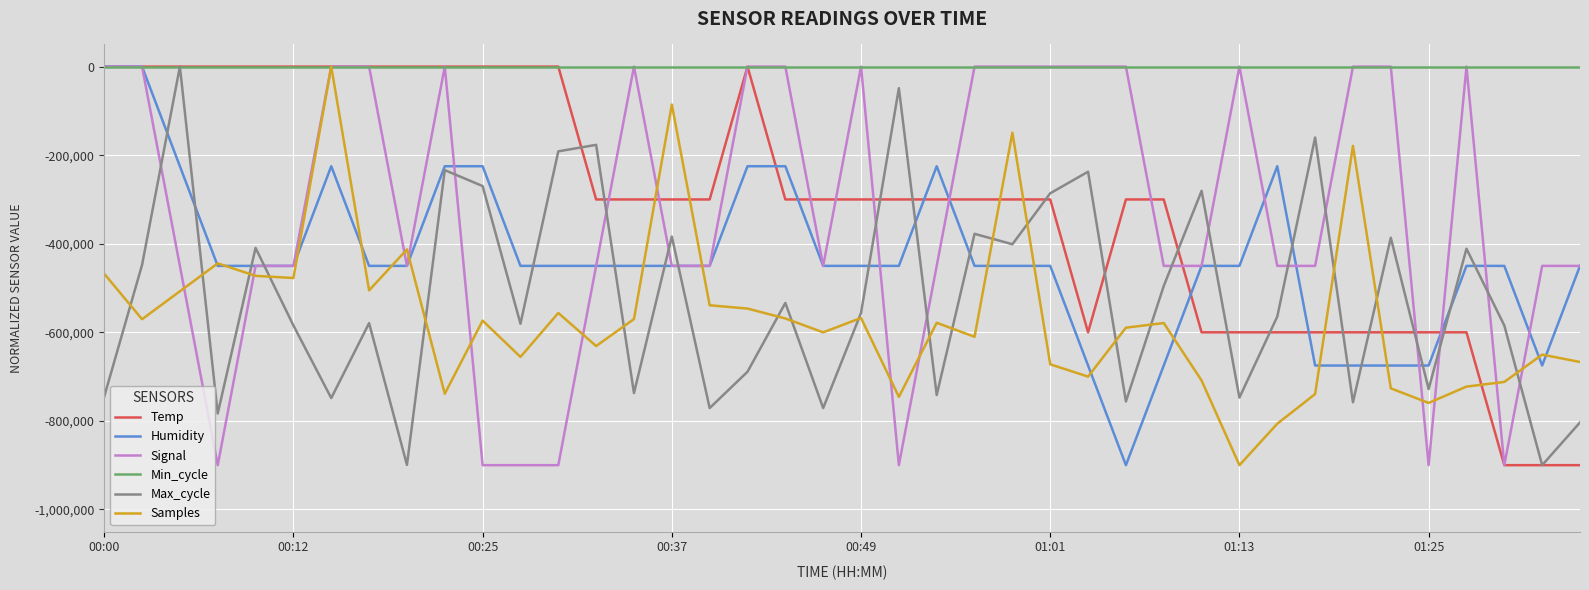

Which series has the largest total across all categories?

Min_cycle